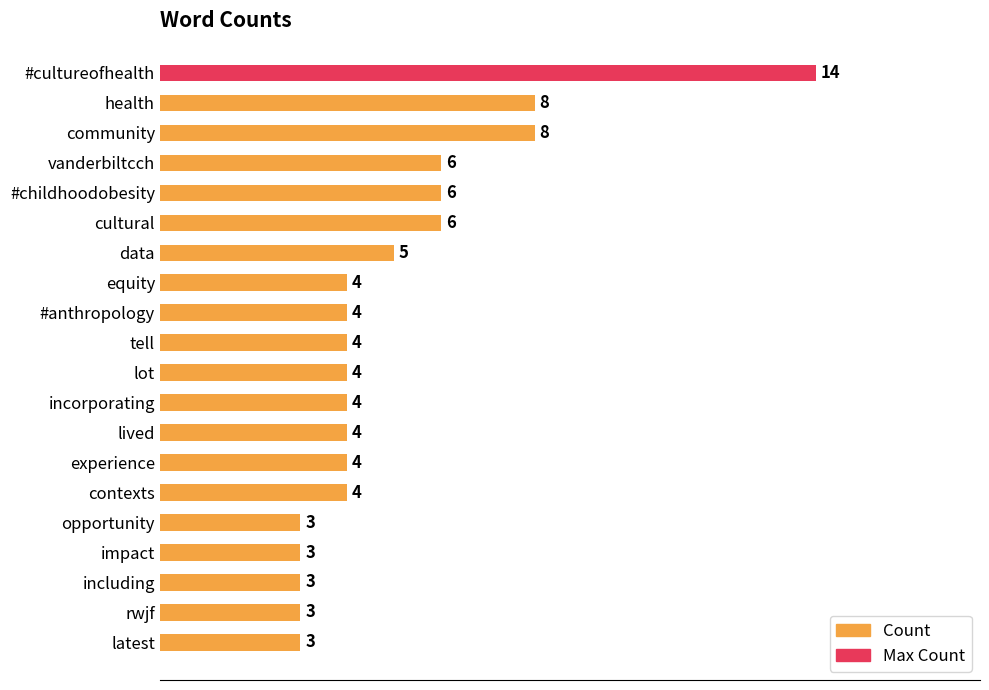

The chart shows a value of 3 at impact. True or false?

True